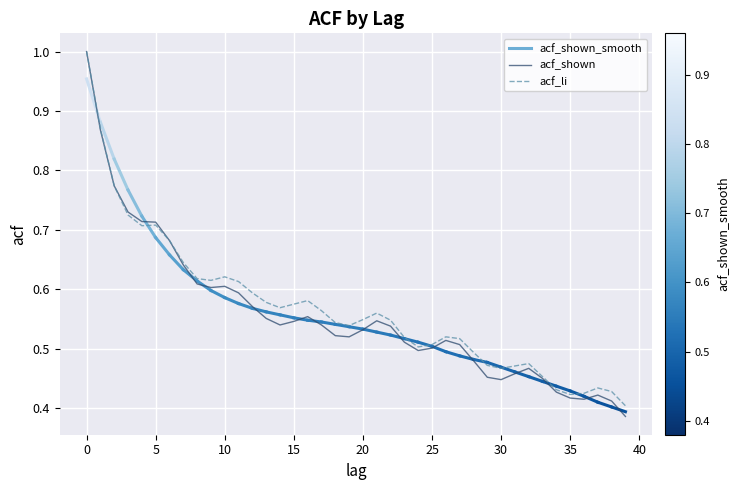

How many lines are shown in the chart?

2